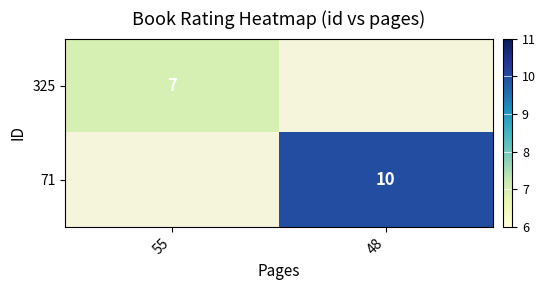

What is the minimum value shown in the chart?

7.0